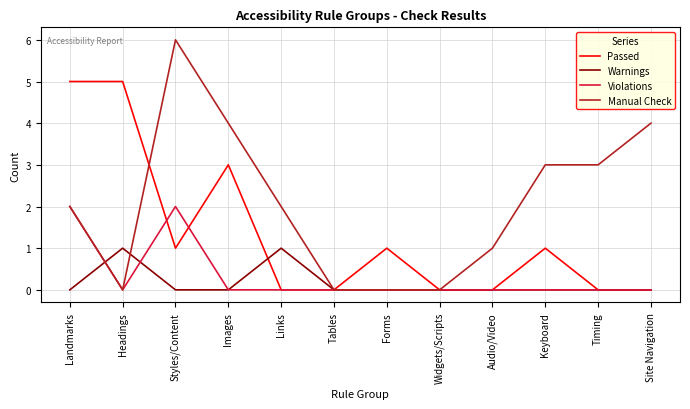

What is the total value across all series at Site Navigation?

4